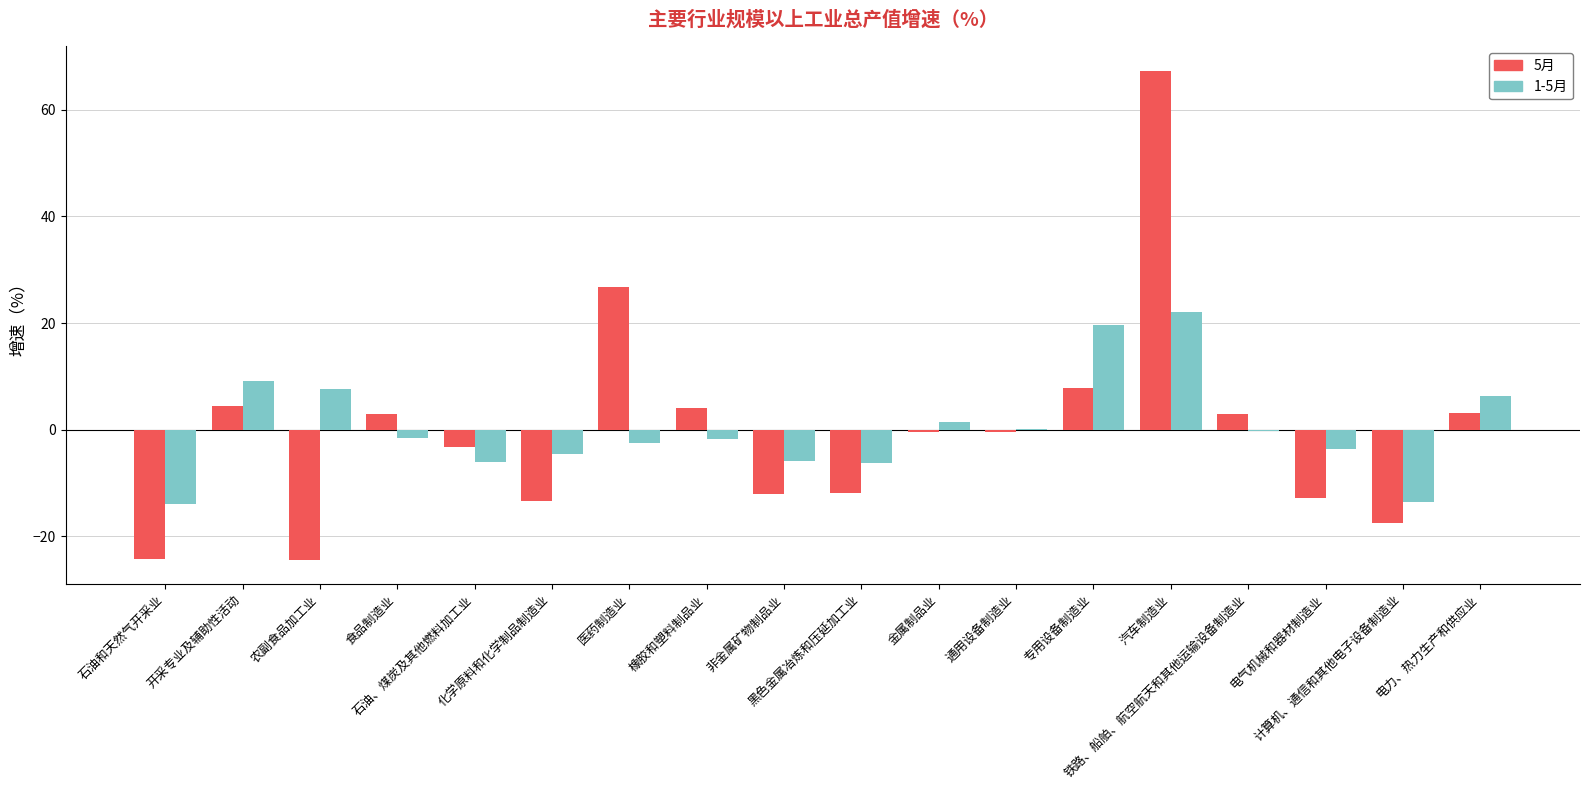

The value of 1-5月 at 黑色金属冶炼和压延加工业 is -1.3. True or false?

False